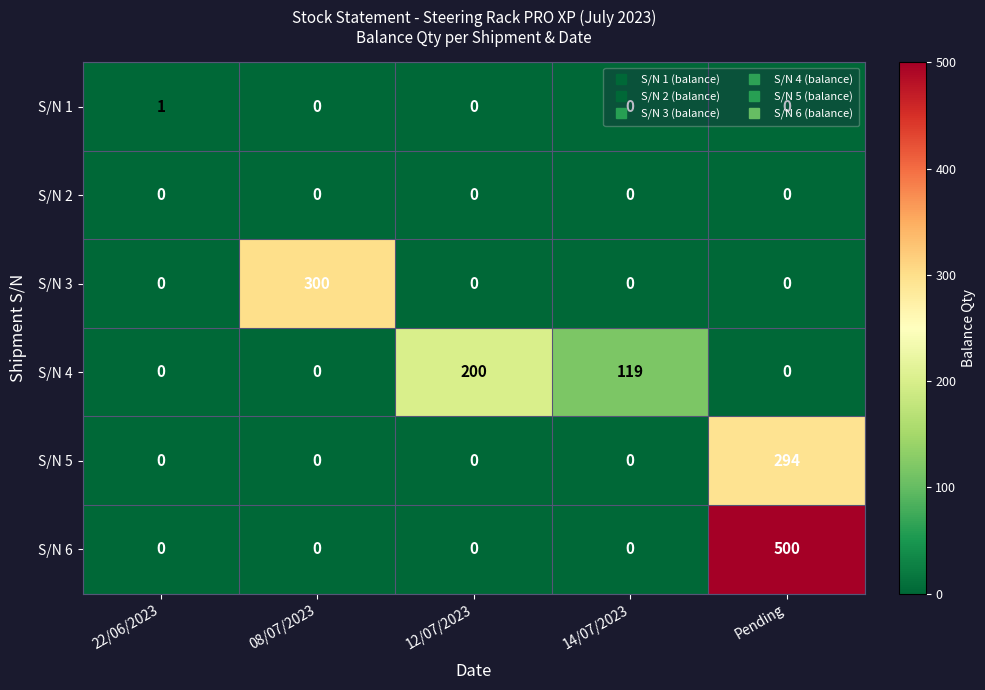

How many distinct data groups are displayed?

6